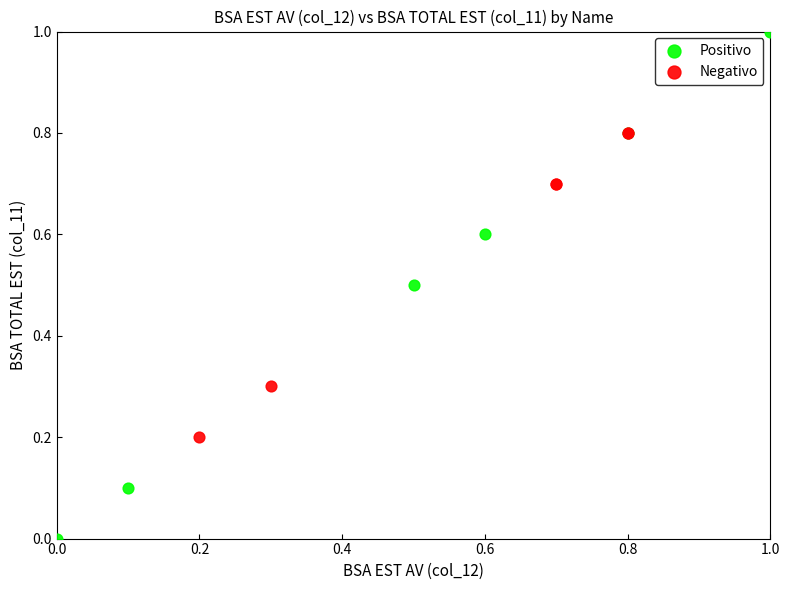

Which series contains the lowest Y value?

Positivo